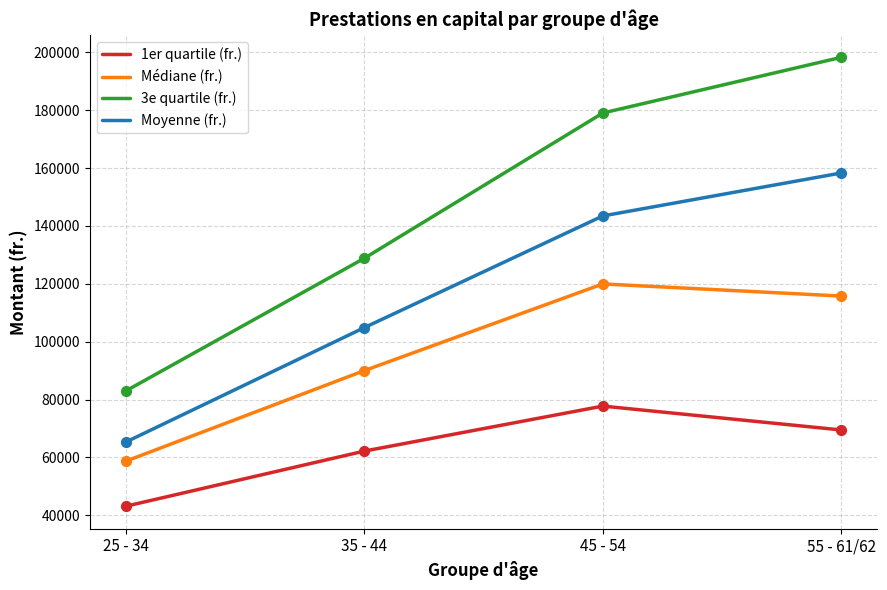

What are all the series names shown in the legend?

1er quartile (fr.), Médiane (fr.), 3e quartile (fr.), Moyenne (fr.)